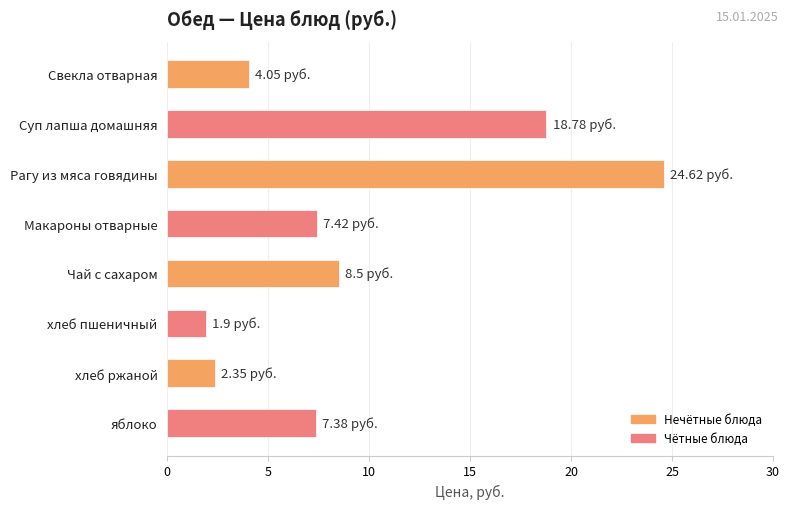

What is the label of the 5th bar from the bottom?

Макароны отварные